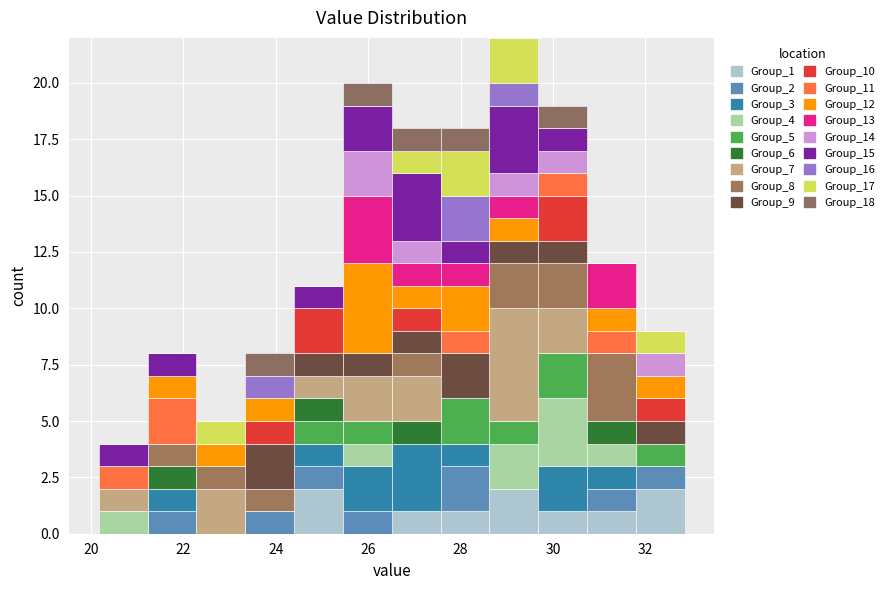

Reading left to right, transcribe this chart: for each stacked bar, give the range it covers on the x-axis and its total height. Neither the bar edges nor the heights are printed on the chart, so give them approximately, as read against the axes.

20.2 to 21.2: 4
21.2 to 22.2: 8
22.2 to 23.4: 5
23.4 to 24.4: 8
24.4 to 25.4: 11
25.4 to 26.6: 20
26.6 to 27.6: 18
27.6 to 28.6: 18
28.6 to 29.6: 22
29.6 to 30.8: 19
30.8 to 31.8: 12
31.8 to 32.8: 9